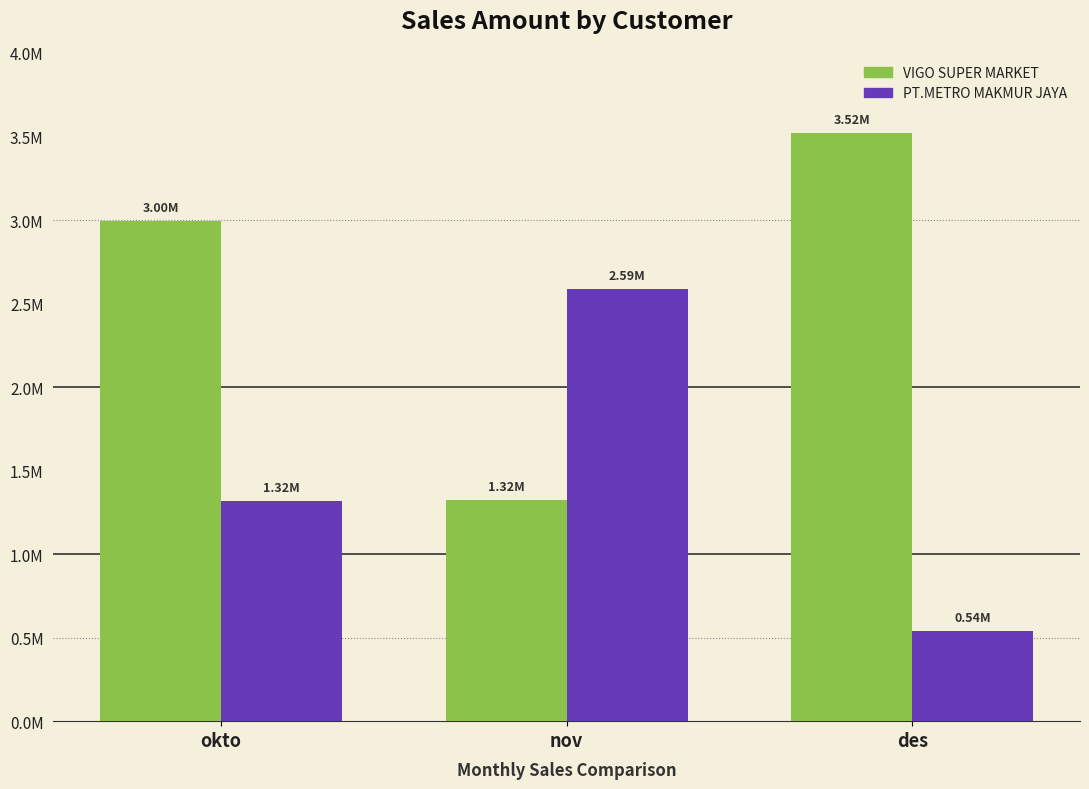

Are the bars grouped side by side (vs. stacked)?

Yes